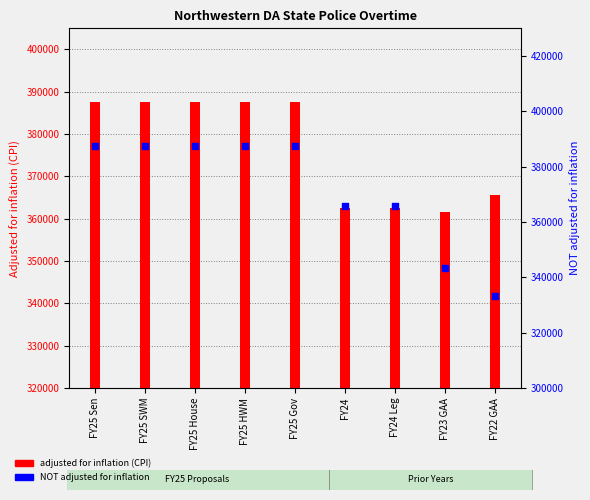

What are all the series names shown in the legend?

adjusted for inflation (CPI), NOT adjusted for inflation